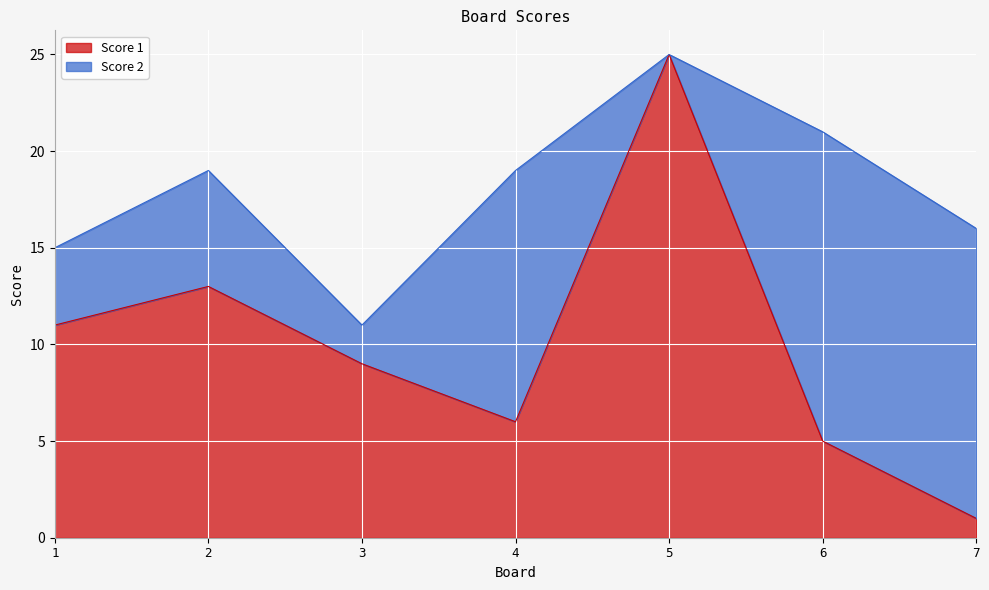

Read the value at 3, to the nearest 5.

10